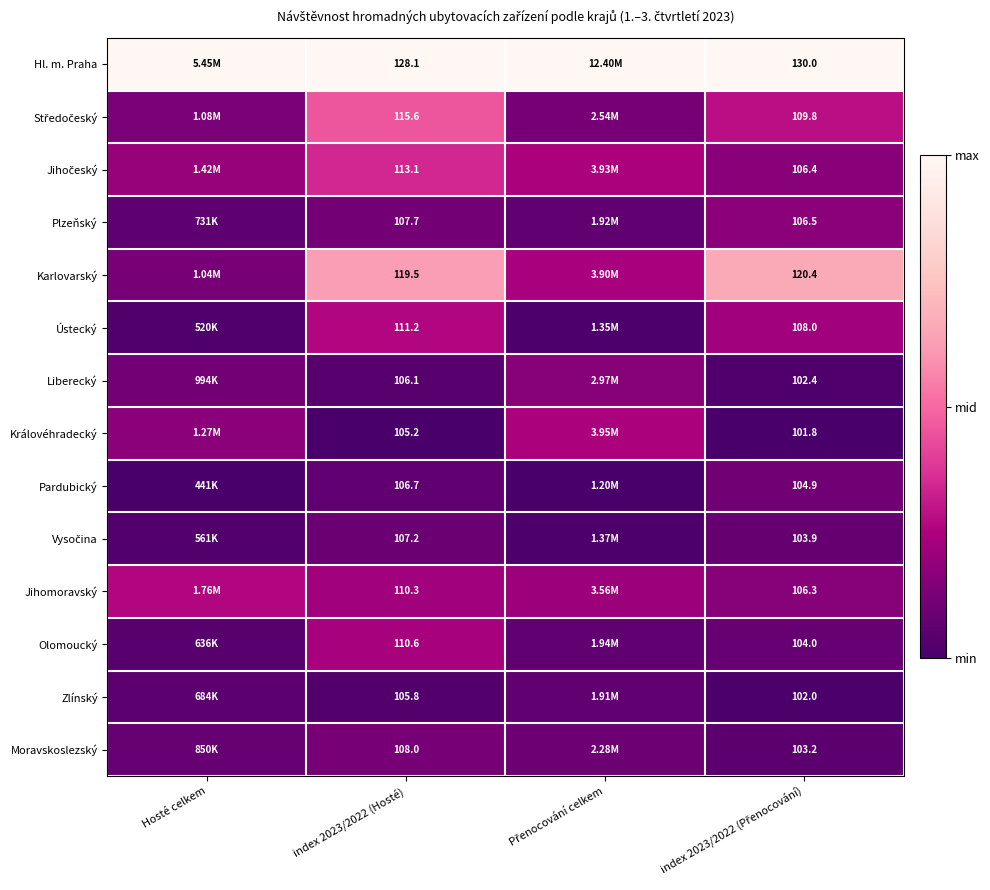

Rank the series at Přenocování celkem from lowest to highest value.

Pardubický, Ústecký, Vysočina, Zlínský, Plzeňský, Olomoucký, Moravskoslezský, Středočeský, Liberecký, Jihomoravský, Karlovarský, Jihočeský, Královéhradecký, Hl. m. Praha